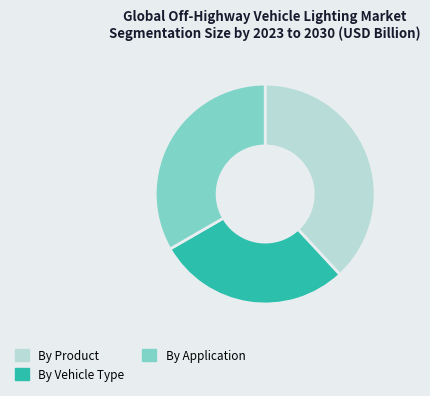

Does any single category account for the majority?

No